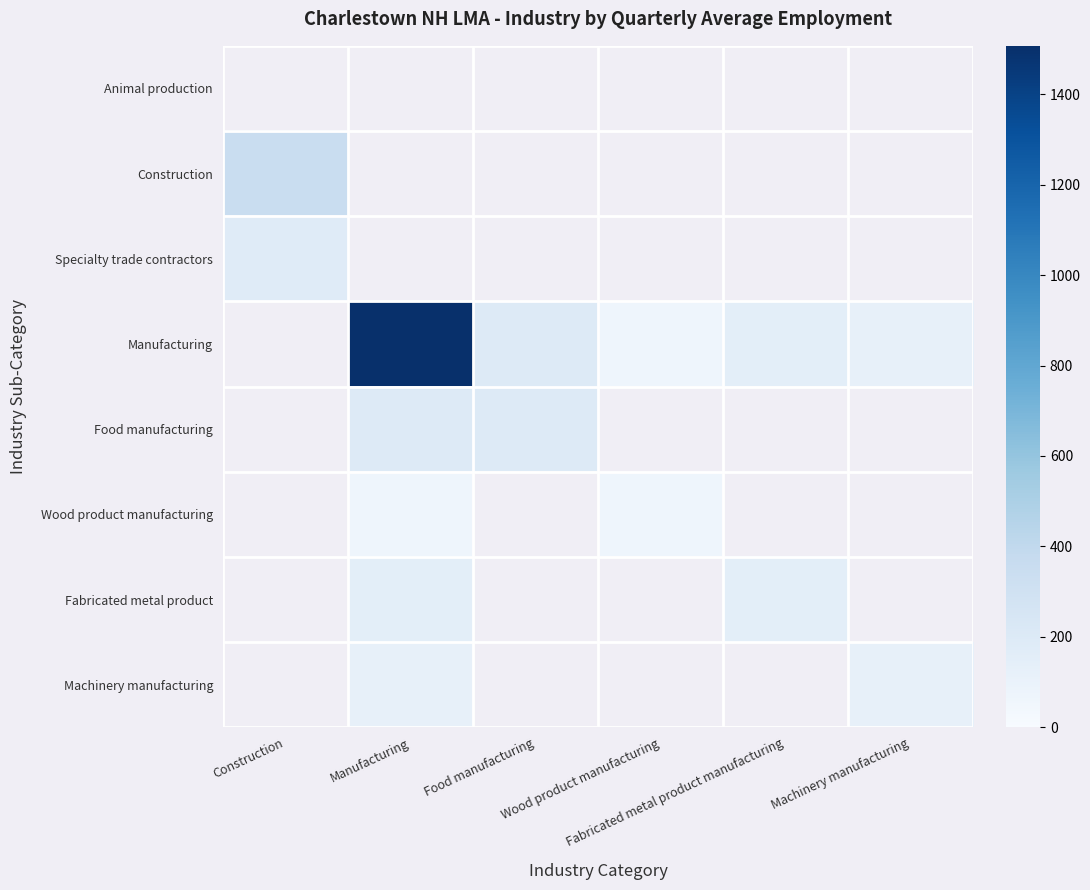

Which category has the highest value across all series?

Manufacturing